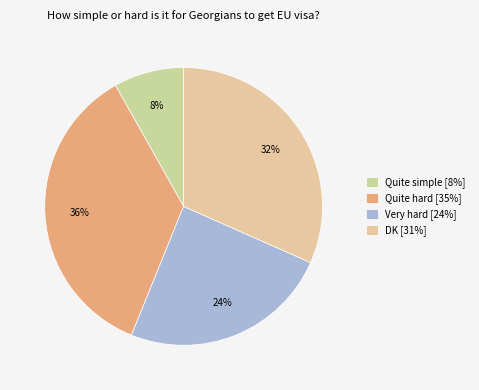

The Quite hard slice represents 36% of the pie. True or false?

True